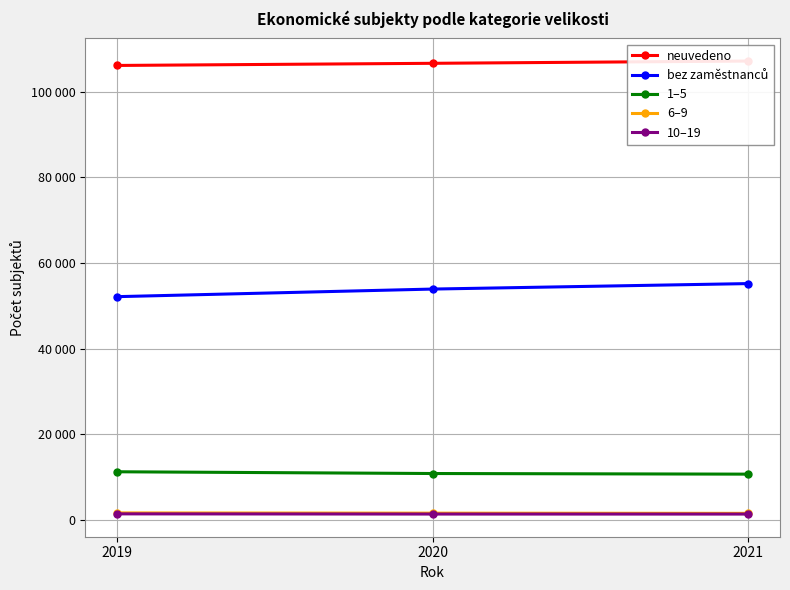

Where does the 6–9 series first go above 1537?

2019